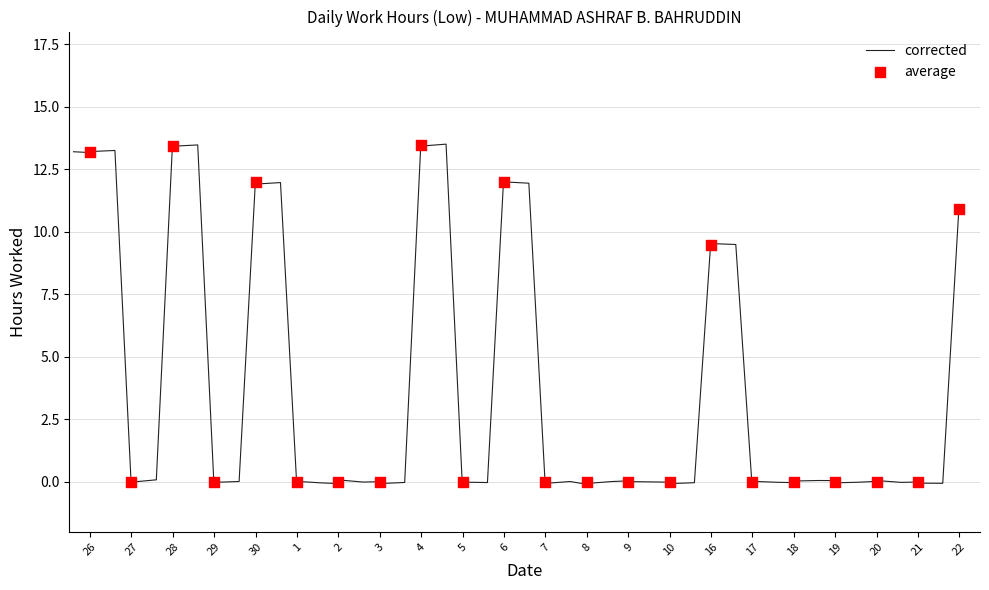

What is the ratio of the value at 16 to the value at 6?

0.8